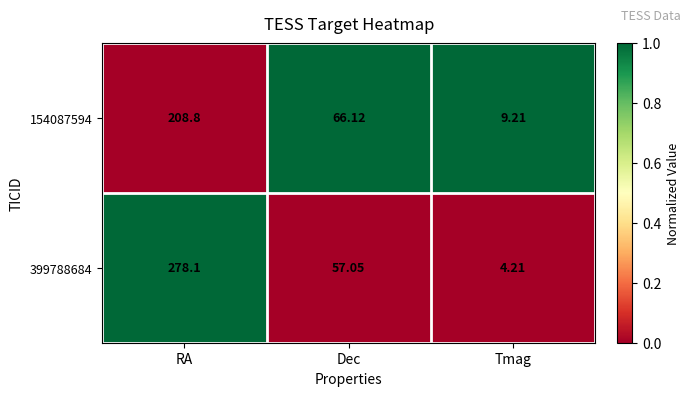

At which category does the chart reach its minimum across all series?

Tmag